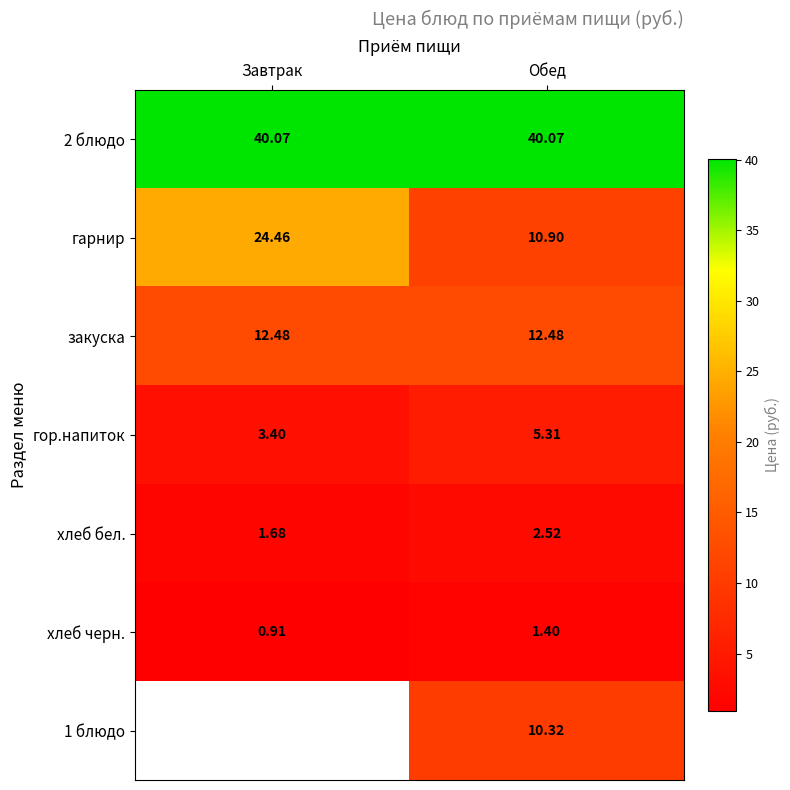

How many data points in гарнир are less than 24?

1